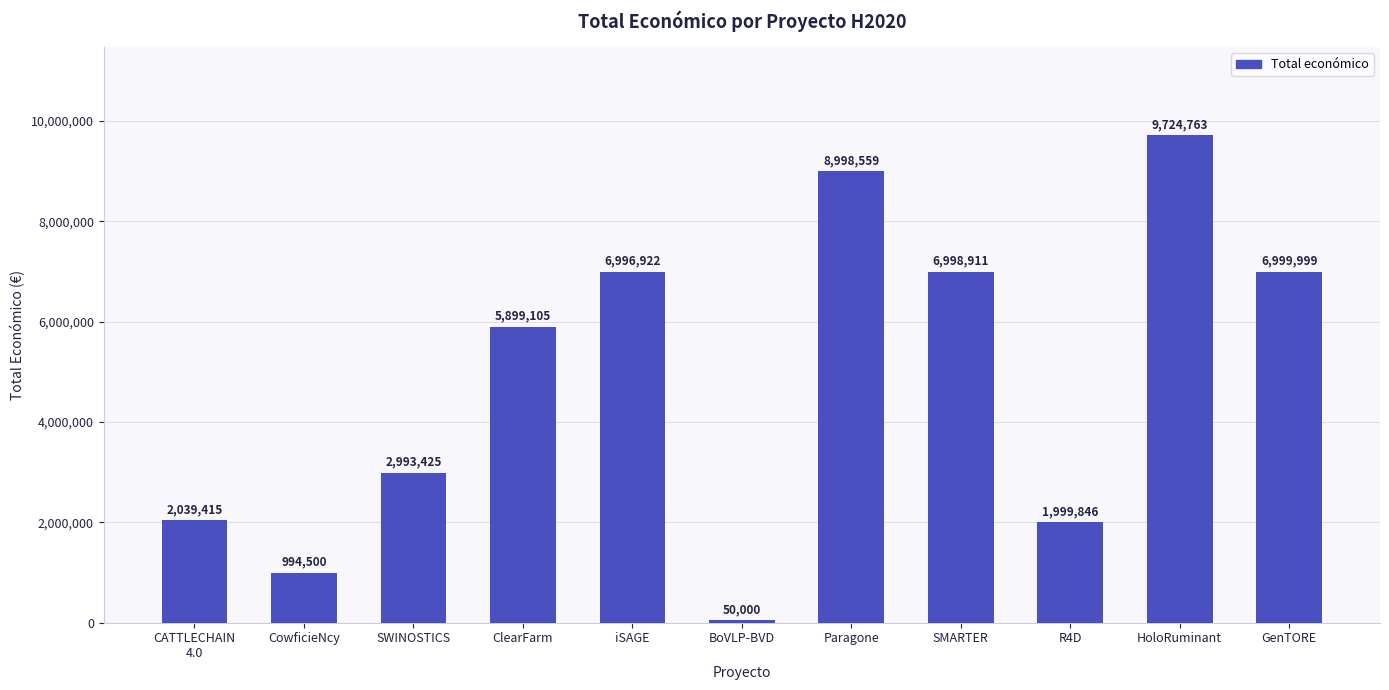

What is the sum of the values at Paragone and SWINOSTICS?

11991984